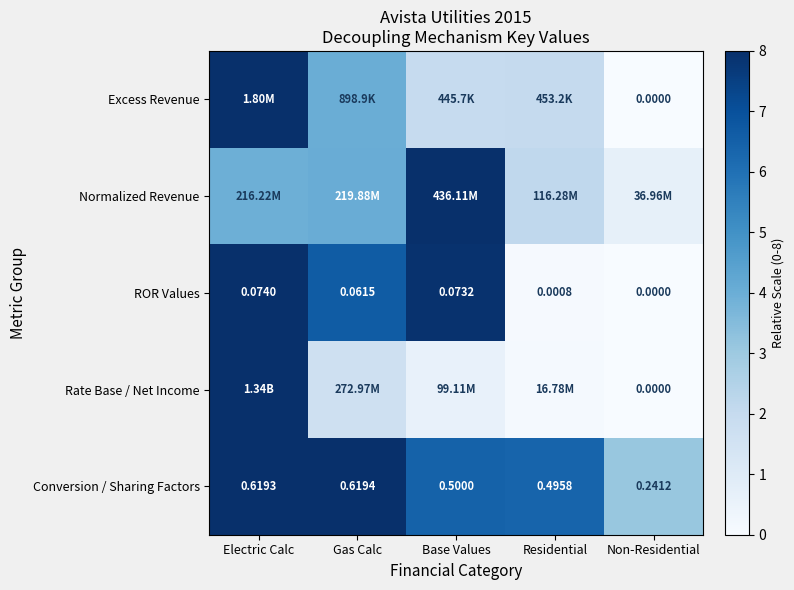

At which label does ROR Values reach its minimum?

Non-Residential